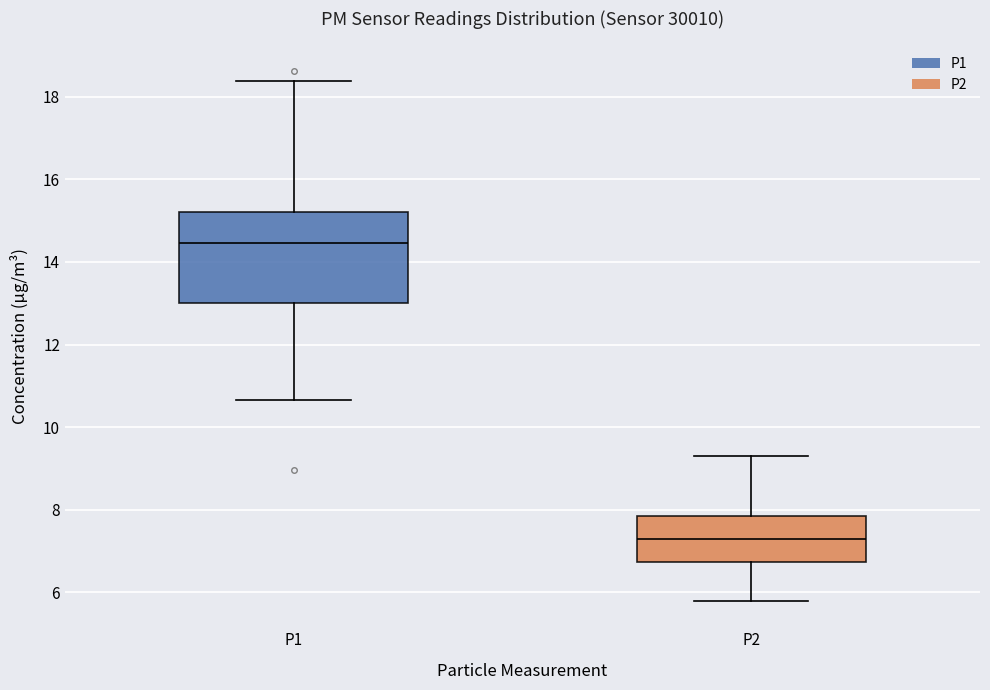

Reading left to right, read every box against the y-axis: the position of its median line, the range the box covers, and the ends of its whiskers. The values are not printed on the chart, so give them approximately, as read against the axis.

P1: median 14.4, box 13.0 to 15.2, whiskers 10.6 to 18.4
P2: median 7.2, box 6.8 to 7.8, whiskers 5.8 to 9.4